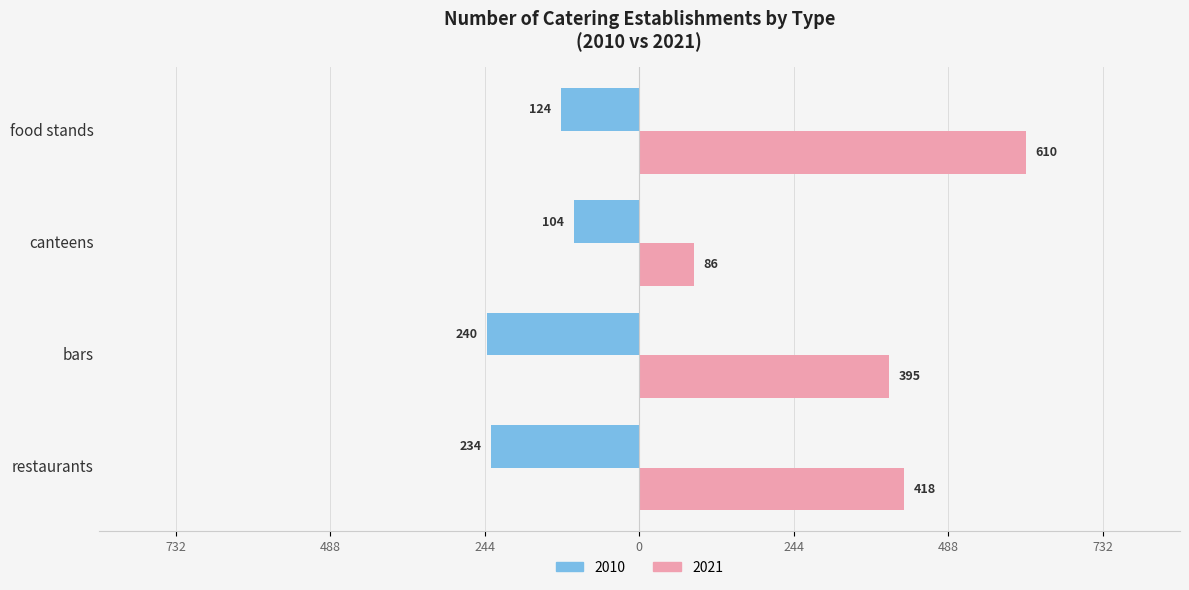

What are all the series names shown in the legend?

2010, 2021